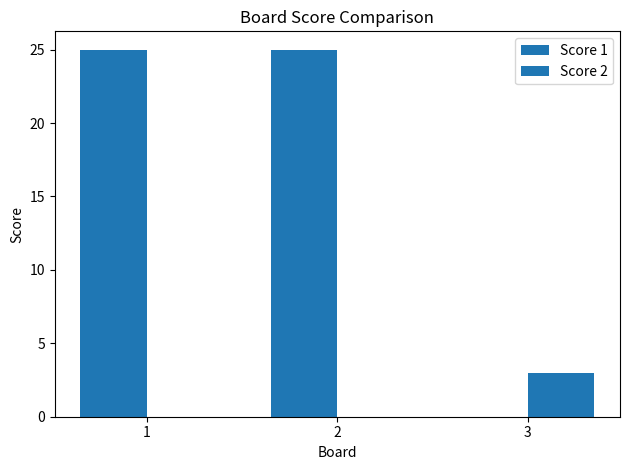

How many groups of bars are there?

3